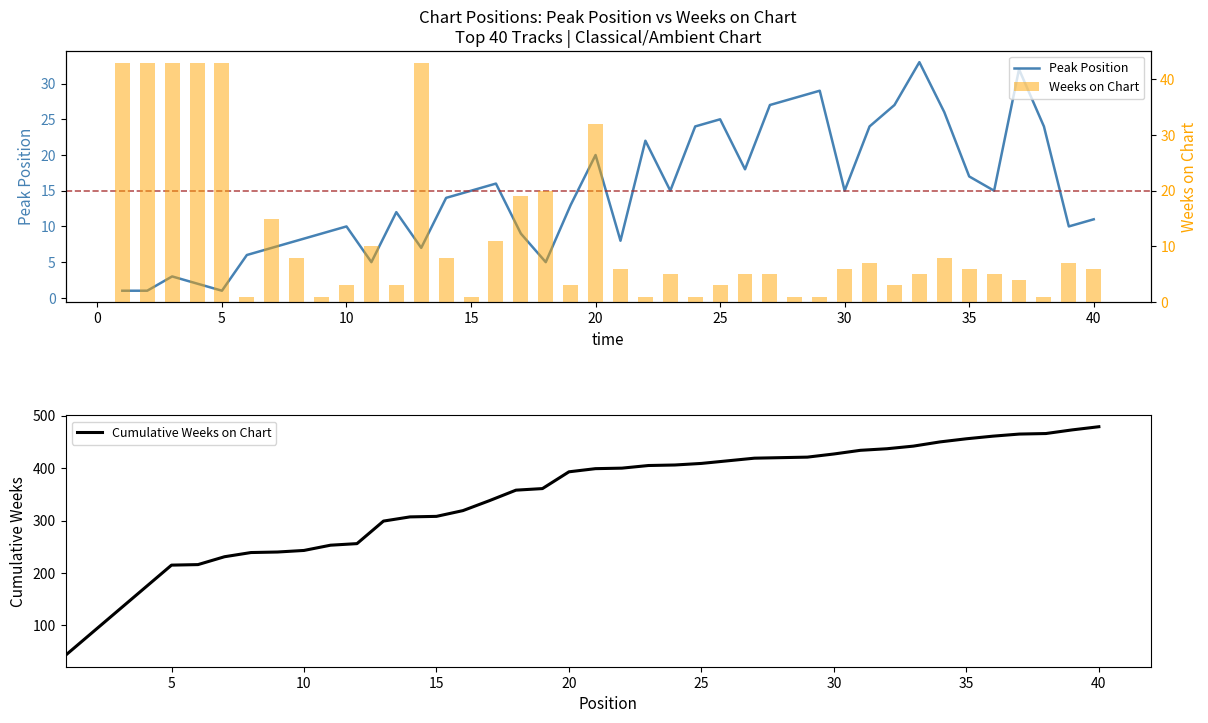

What is the maximum value for Cumulative Weeks on Chart?

479